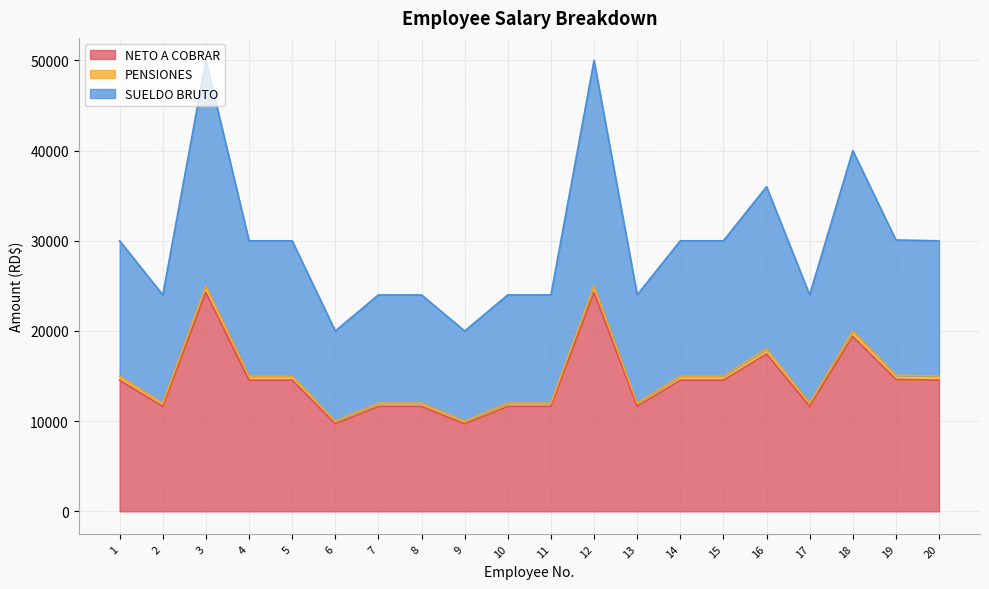

What is the maximum value for NETO A COBRAR?

24240.0